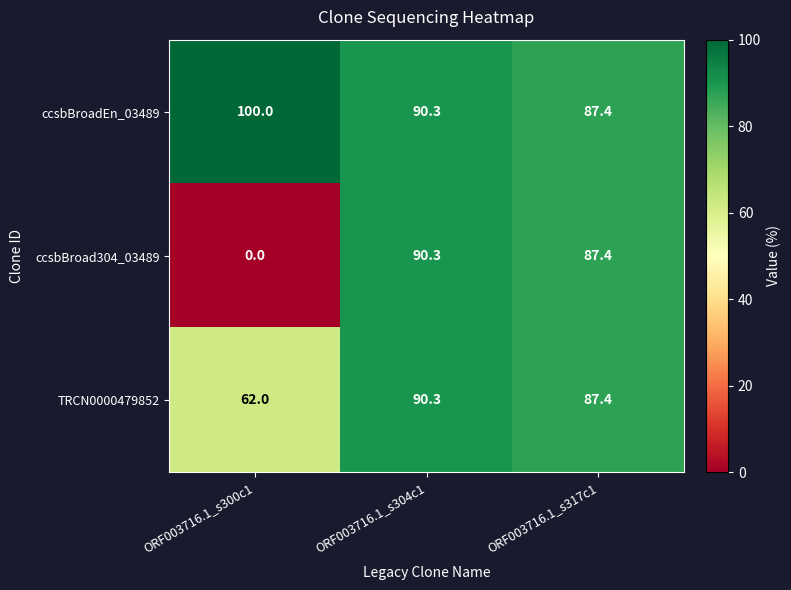

Reading right to left, what are all the values shown in this chart?

ccsbBroadEn_03489: 87.4	90.3	100.0
ccsbBroad304_03489: 87.4	90.3	0.0
TRCN0000479852: 87.4	90.3	62.0